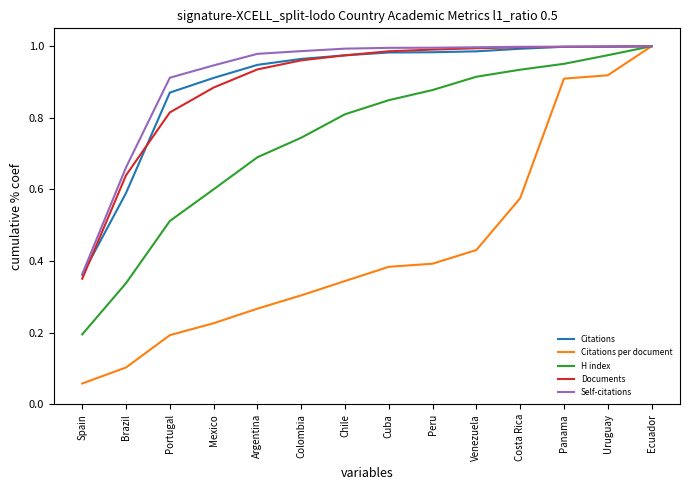

Where is H index nearest to the value 0?

Spain